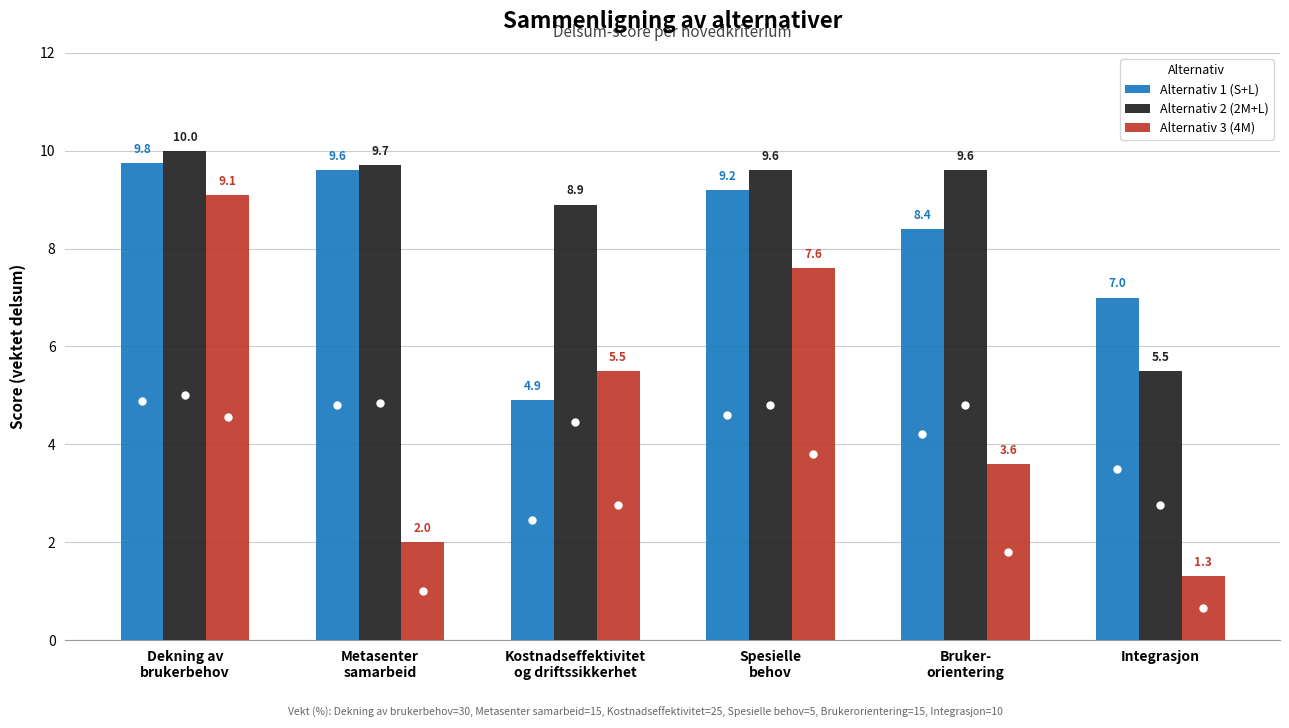

At which label does Alternativ 3 (4M) first exceed 5?

Dekning av
brukerbehov